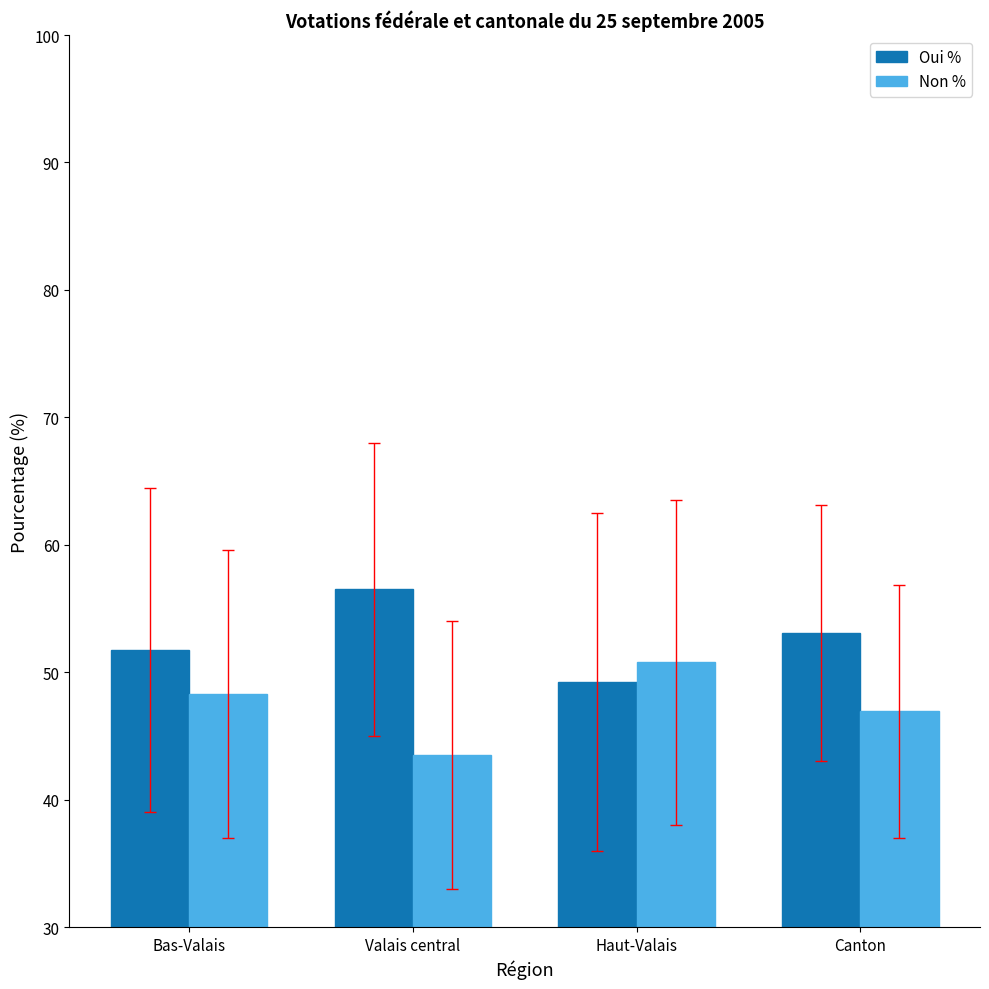

What is the sum of the Oui % values at Canton and Valais central?

109.6